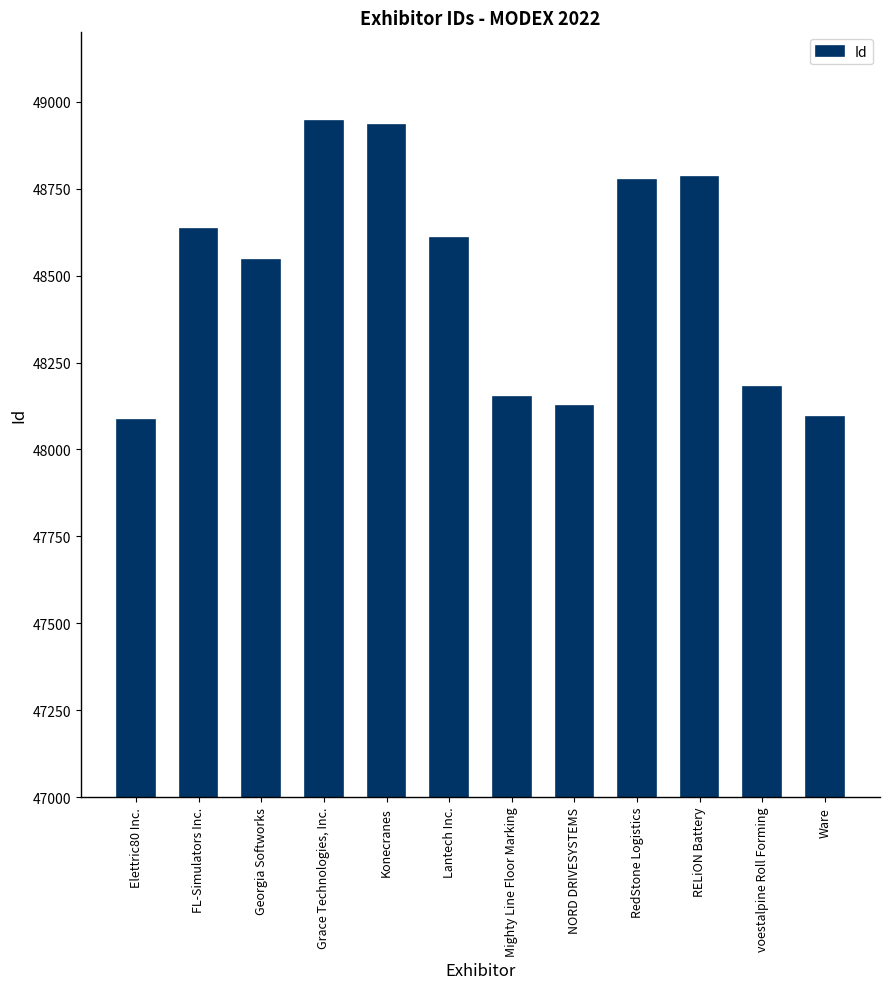

What is the smallest value displayed?

48086